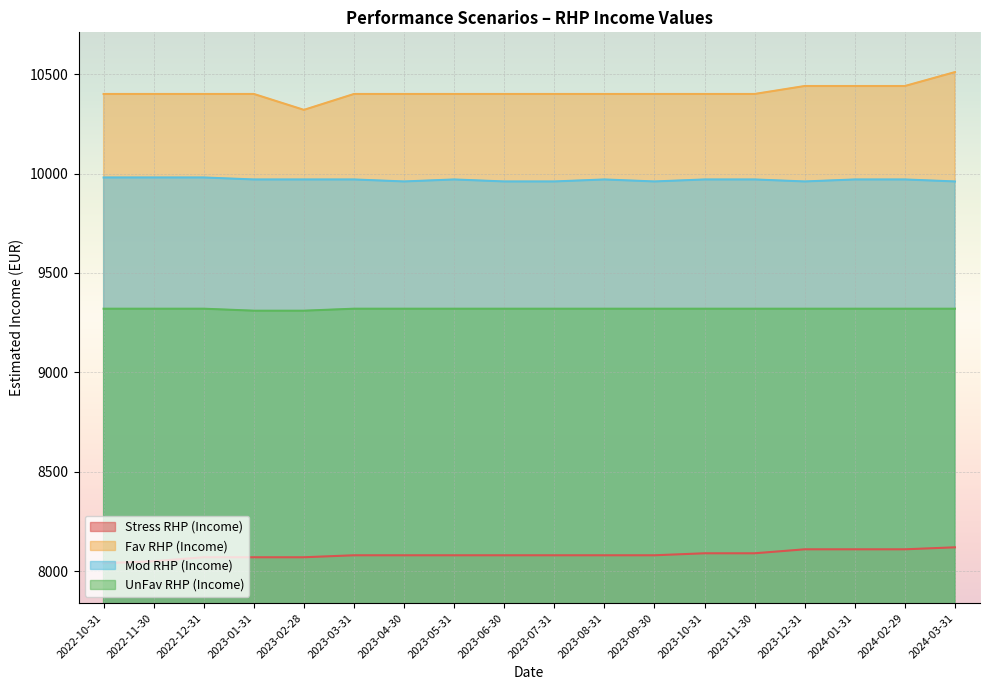

Reading left to right, transcribe all the data shown in this chart.

Stress RHP (Income): 2022-10-31=8040	2022-11-30=8050	2022-12-31=8070	2023-01-31=8070	2023-02-28=8070	2023-03-31=8080	2023-04-30=8080	2023-05-31=8080	2023-06-30=8080	2023-07-31=8080	2023-08-31=8080	2023-09-30=8080	2023-10-31=8090	2023-11-30=8090	2023-12-31=8110	2024-01-31=8110	2024-02-29=8110	2024-03-31=8120
Fav RHP (Income): 2022-10-31=10400	2022-11-30=10400	2022-12-31=10400	2023-01-31=10400	2023-02-28=10320	2023-03-31=10400	2023-04-30=10400	2023-05-31=10400	2023-06-30=10400	2023-07-31=10400	2023-08-31=10400	2023-09-30=10400	2023-10-31=10400	2023-11-30=10400	2023-12-31=10440	2024-01-31=10440	2024-02-29=10440	2024-03-31=10510
Mod RHP (Income): 2022-10-31=9980	2022-11-30=9980	2022-12-31=9980	2023-01-31=9970	2023-02-28=9970	2023-03-31=9970	2023-04-30=9960	2023-05-31=9970	2023-06-30=9960	2023-07-31=9960	2023-08-31=9970	2023-09-30=9960	2023-10-31=9970	2023-11-30=9970	2023-12-31=9960	2024-01-31=9970	2024-02-29=9970	2024-03-31=9960
UnFav RHP (Income): 2022-10-31=9320	2022-11-30=9320	2022-12-31=9320	2023-01-31=9310	2023-02-28=9310	2023-03-31=9320	2023-04-30=9320	2023-05-31=9320	2023-06-30=9320	2023-07-31=9320	2023-08-31=9320	2023-09-30=9320	2023-10-31=9320	2023-11-30=9320	2023-12-31=9320	2024-01-31=9320	2024-02-29=9320	2024-03-31=9320